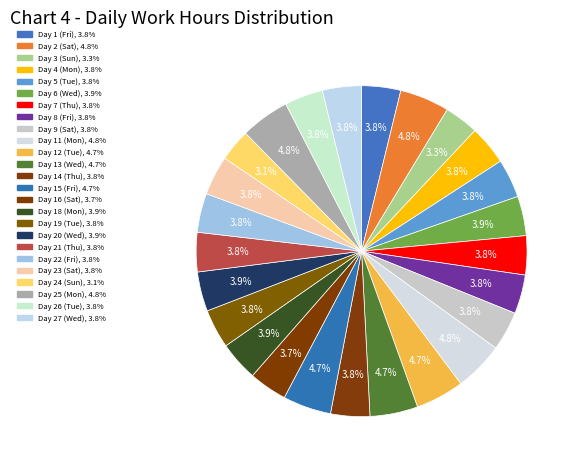

Count the number of slices in the pie.

25